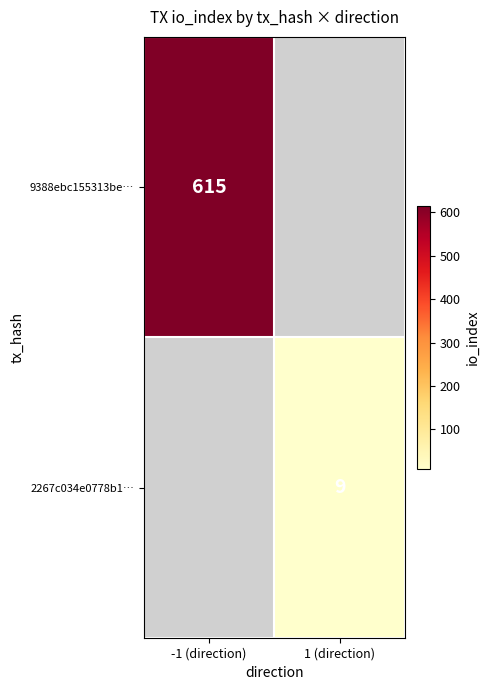

Is it true that 2267c034e0778b1… equals 5 at 1 (direction)?

False